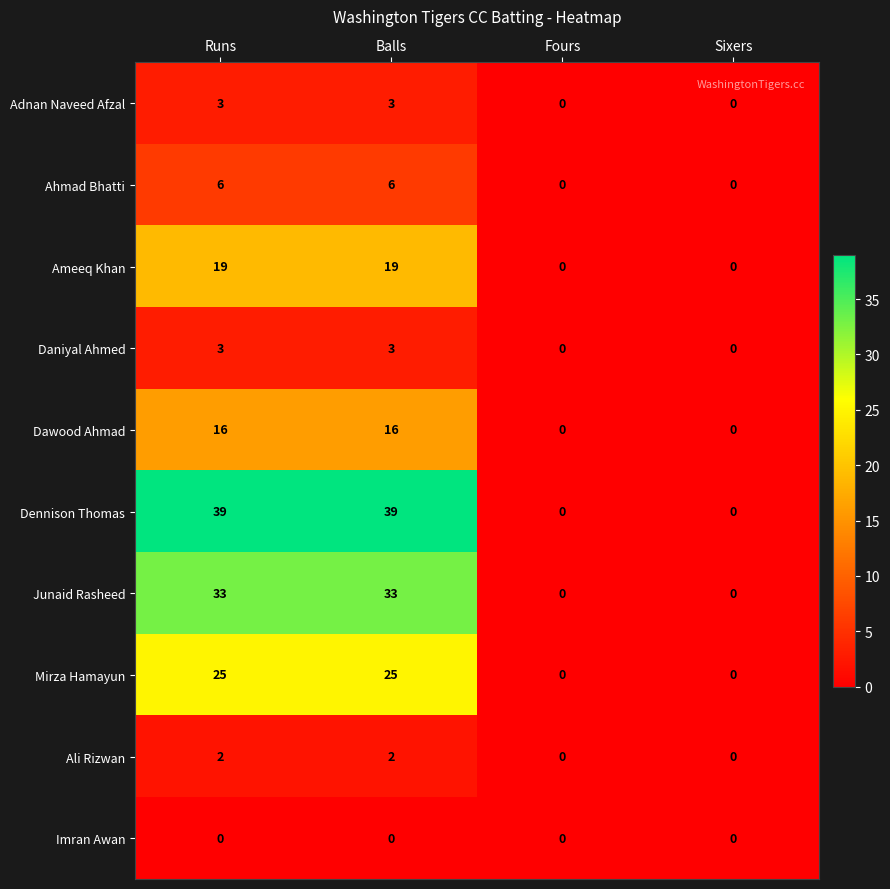

Between Balls and Sixers, which series saw the biggest shift?

Dennison Thomas